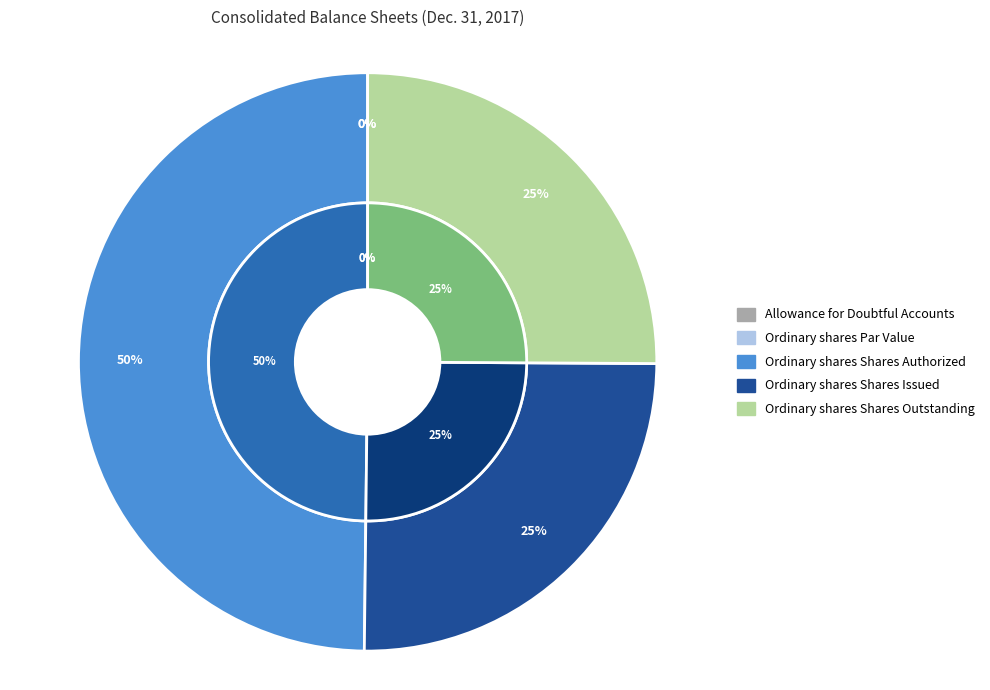

Which slice is the smallest?

Ordinary shares Par Value